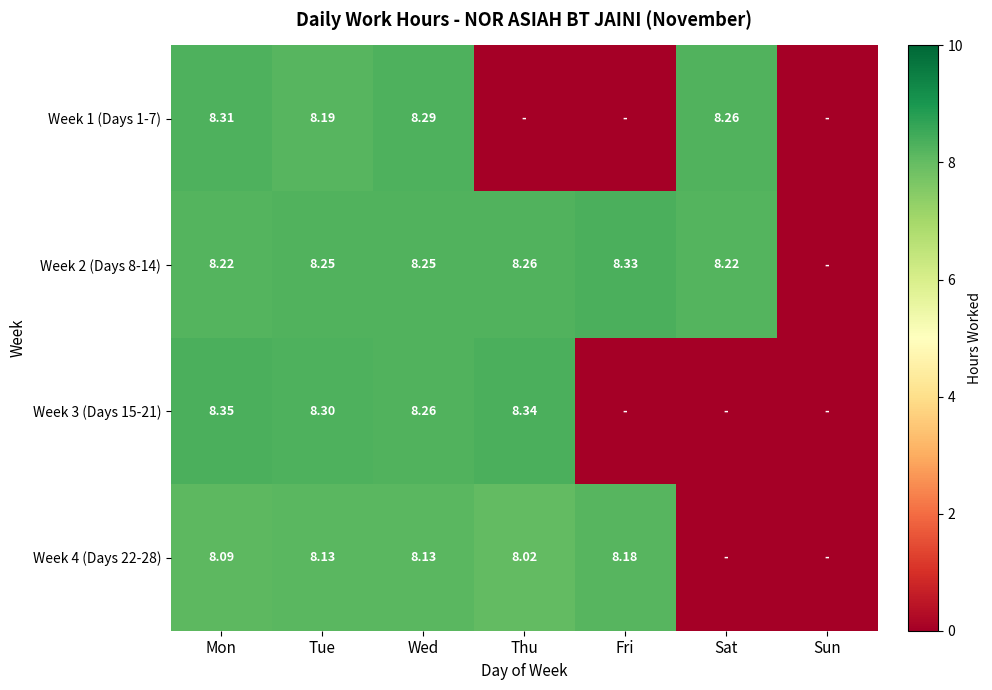

At which label does Week 4 (Days 22-28) reach its minimum?

Sat